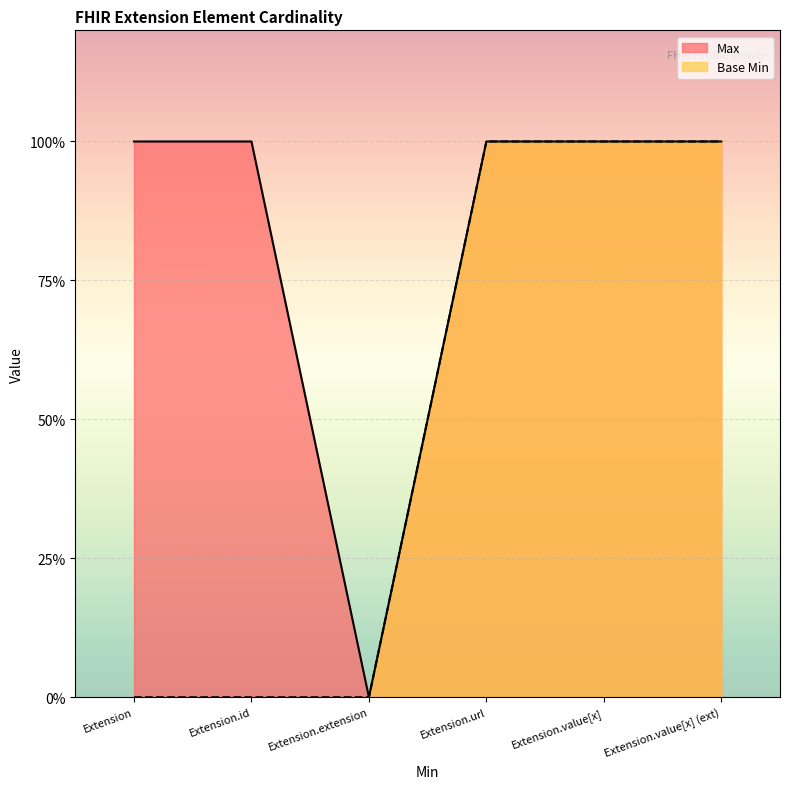

How many Max values are between 1 and 2?

5